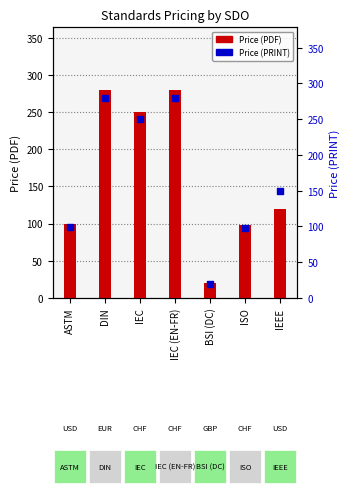

Which series has the largest total across all categories?

Price (PRINT)